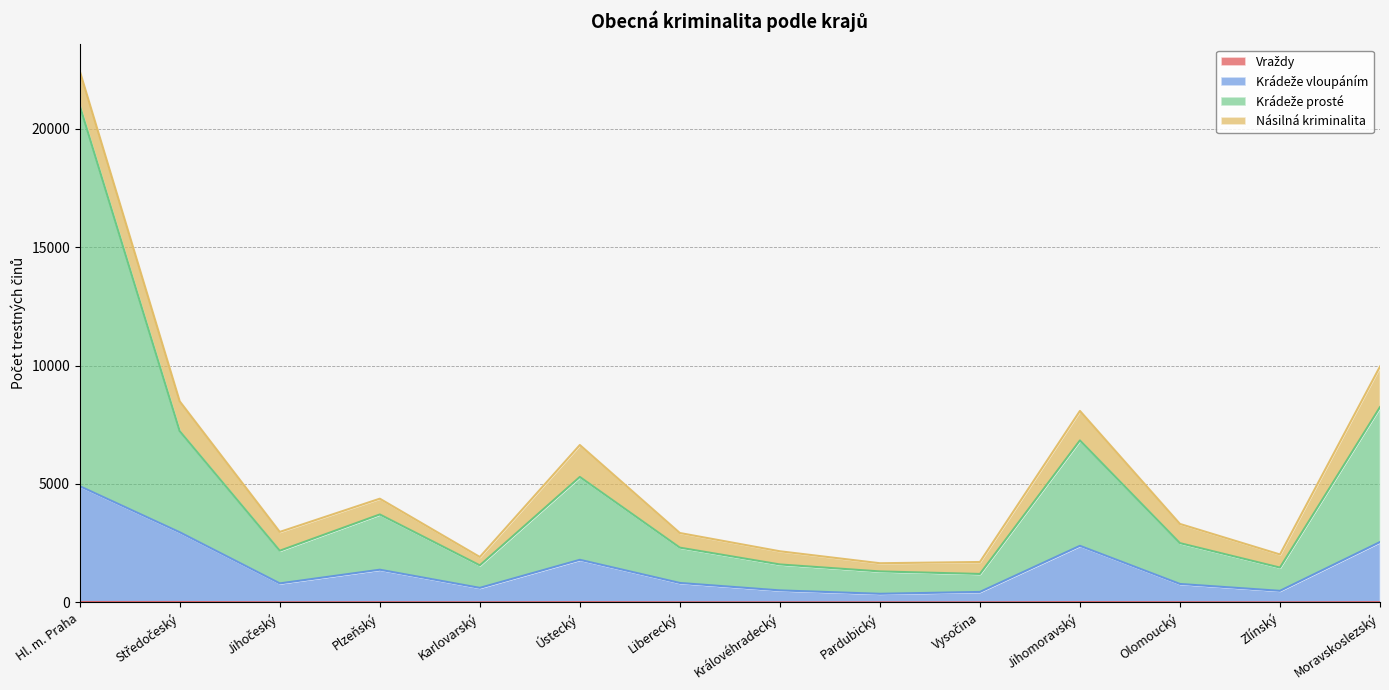

What is the value of the Vraždy point at the 4th from the left?

10